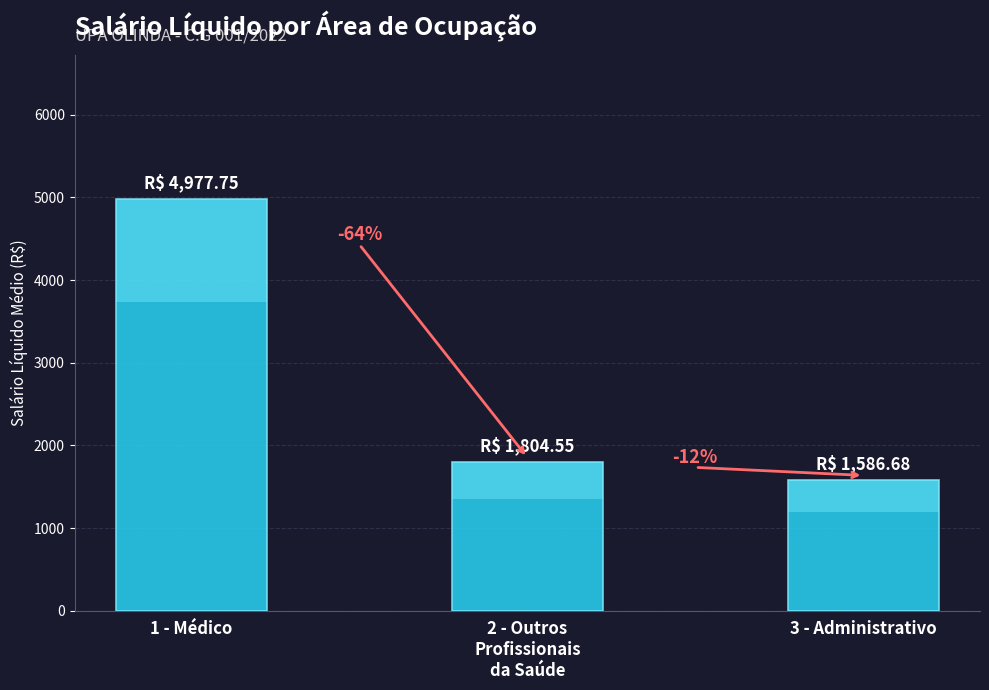

Reading left to right, list all the values displayed in this chart.

1 - Médico=4977.8	2 - Outros
Profissionais
da Saúde=1804.5	3 - Administrativo=1586.7